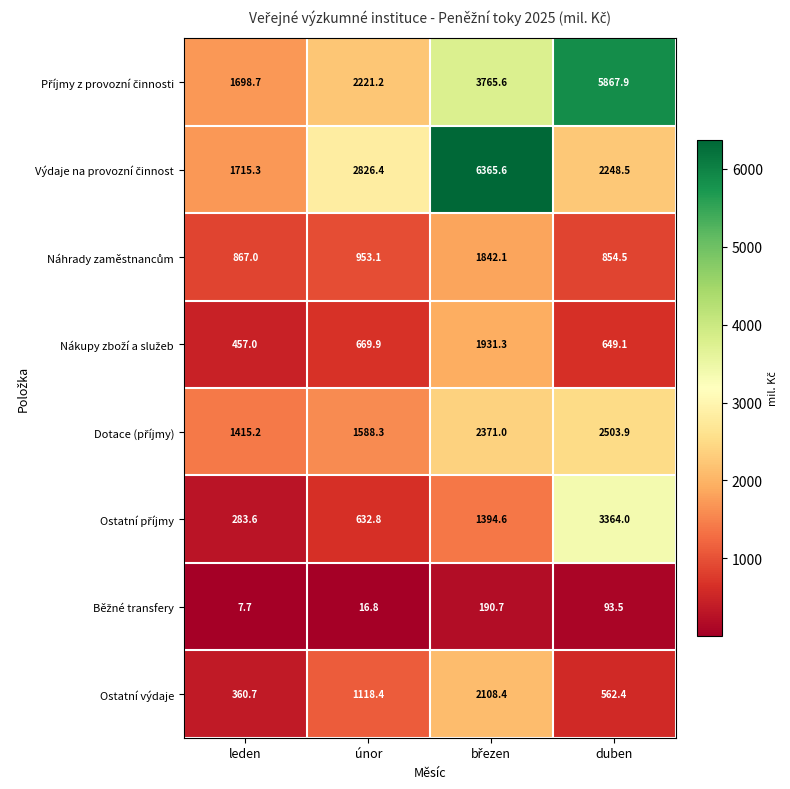

What is the maximum value for Ostatní výdaje?

2108.4